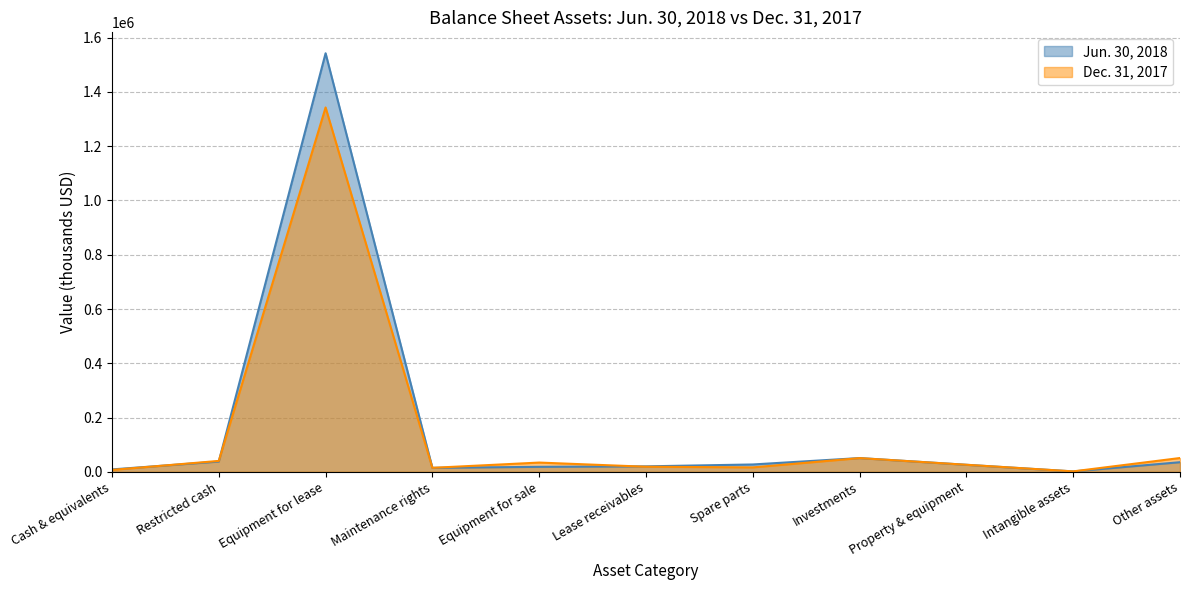

Which series has the largest total across all categories?

Jun. 30, 2018